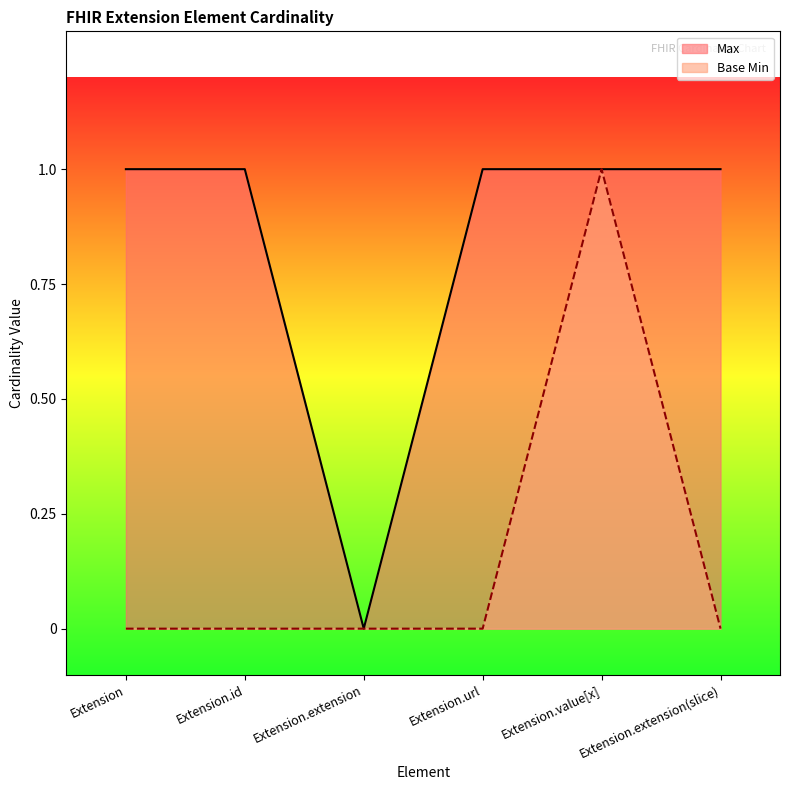

Which has a higher value, Extension.extension(slice) or Extension.value[x]?

Extension.extension(slice)